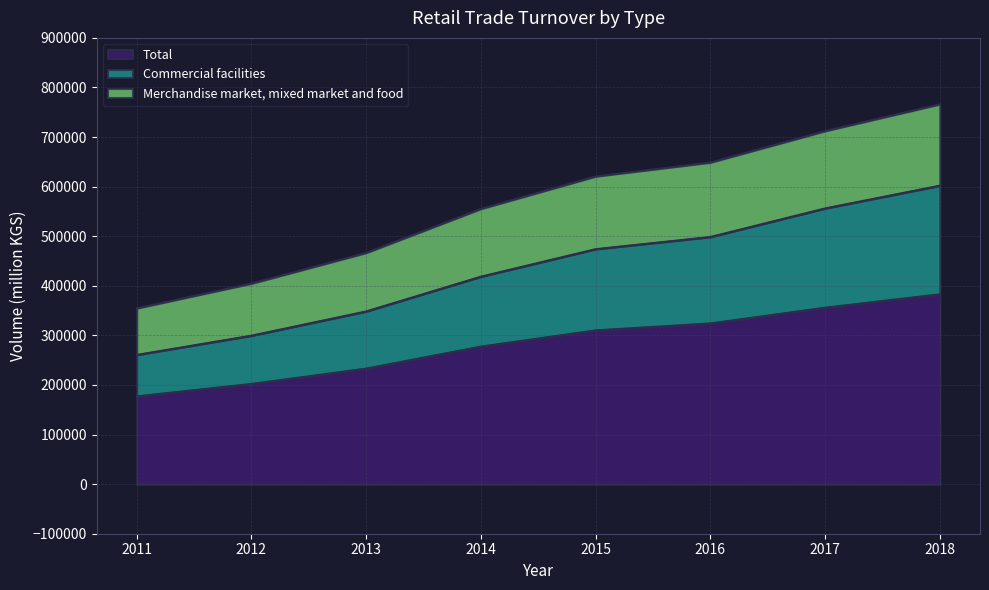

True or false: Merchandise market, mixed market and food and Commercial facilities intersect in this chart.

False